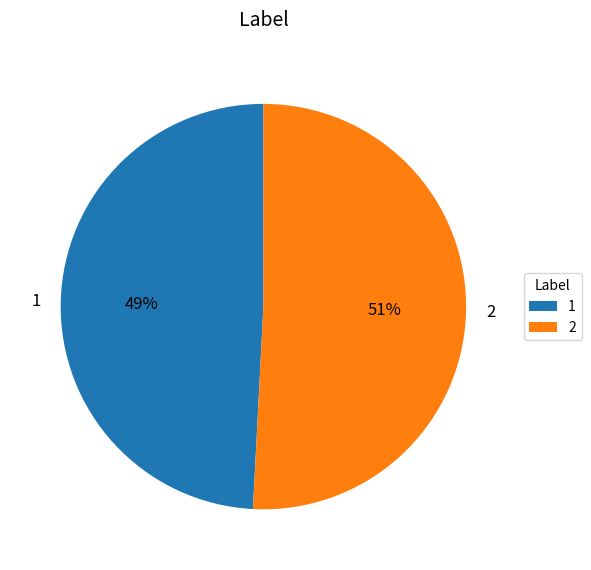

Which category accounts for the majority?

2